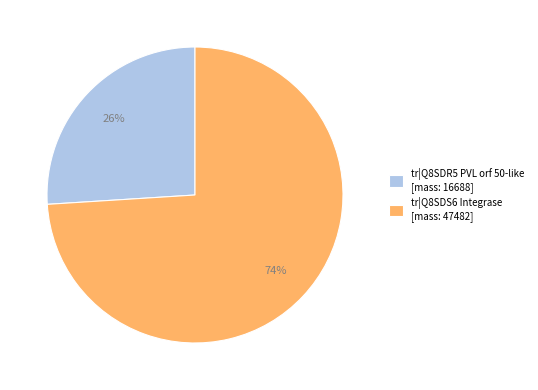

True or false: tr|Q8SDS6 Integrase [mass: 47482] accounts for 86% of the total.

False